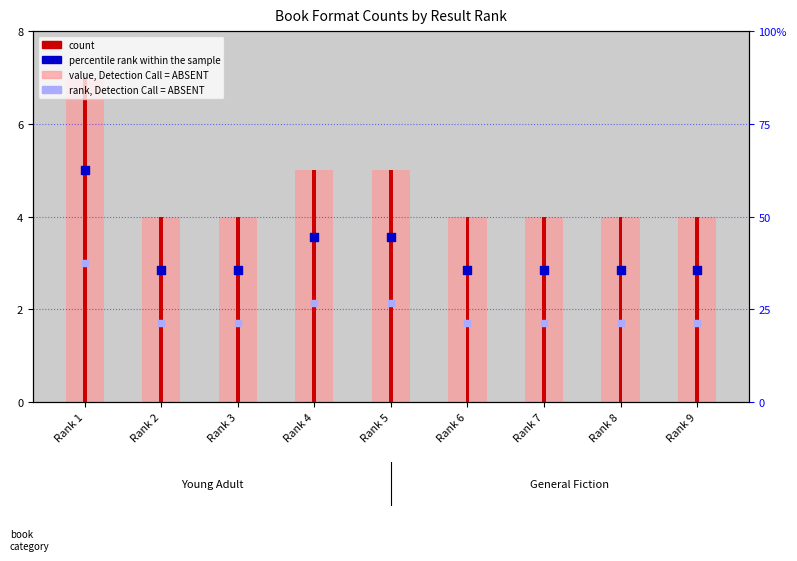

Is the value of percentile rank within the sample at Rank 2 greater than the value of count at Rank 4?

No